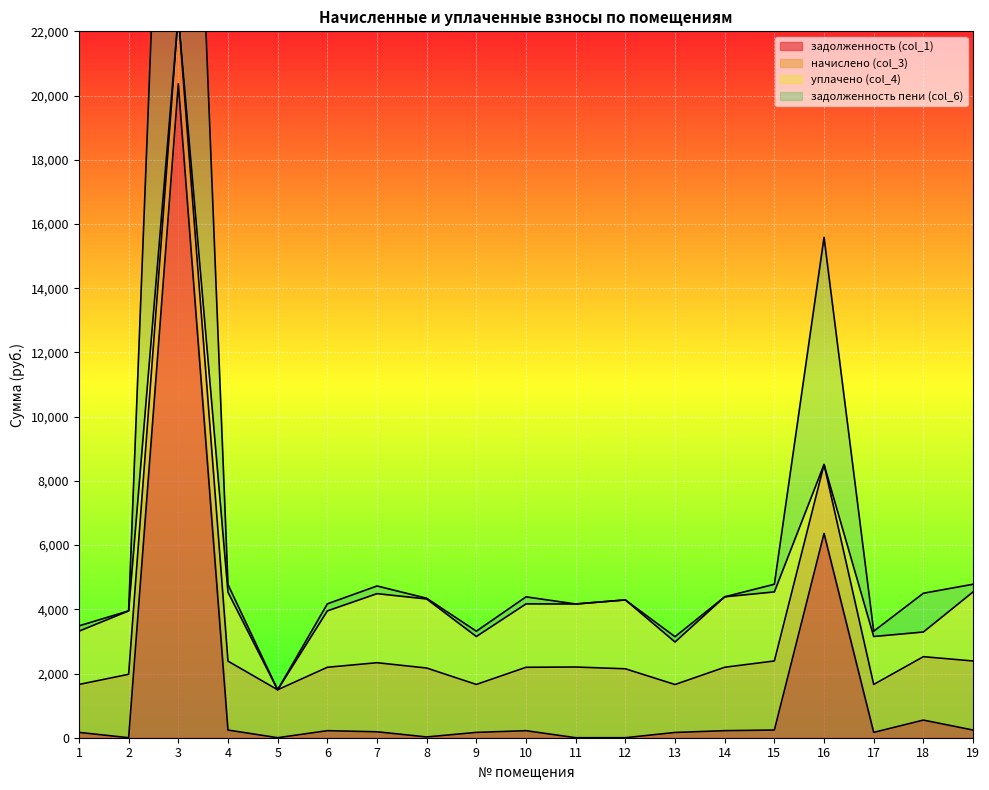

True or false: задолженность пени (col_6) has a value of 1658.5 at 1.

True